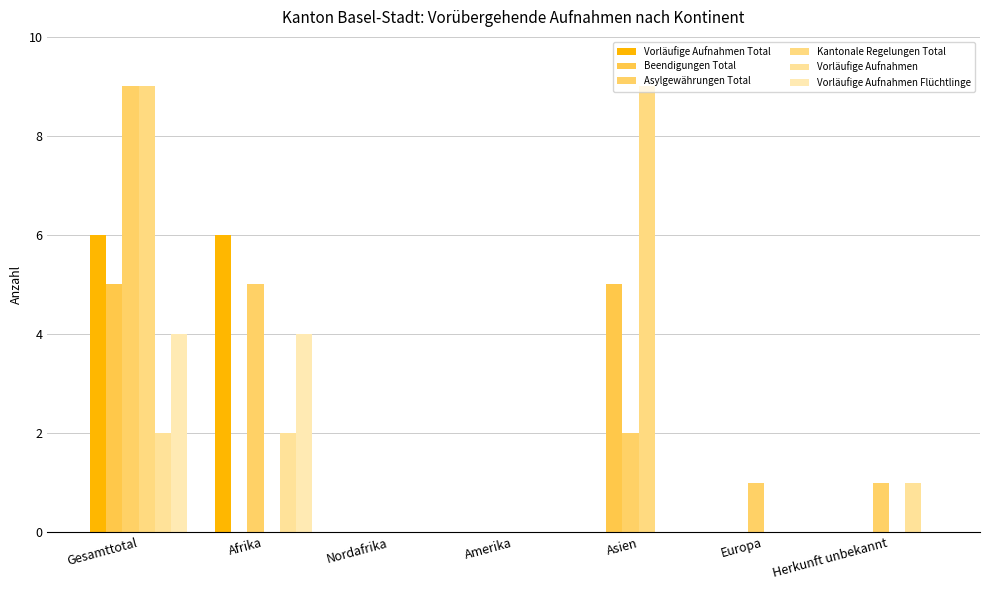

Rank the categories by Vorläufige Aufnahmen value from highest to lowest.

Gesamttotal, Afrika, Herkunft unbekannt, Nordafrika, Amerika, Asien, Europa